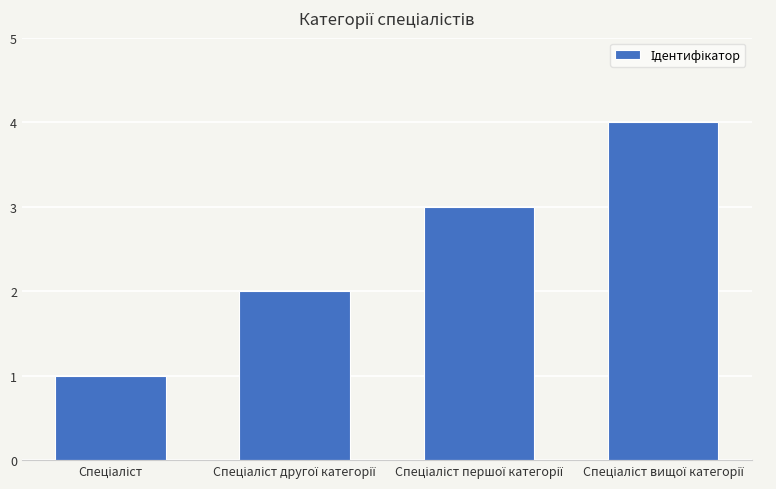

What is the sum of all values?

10